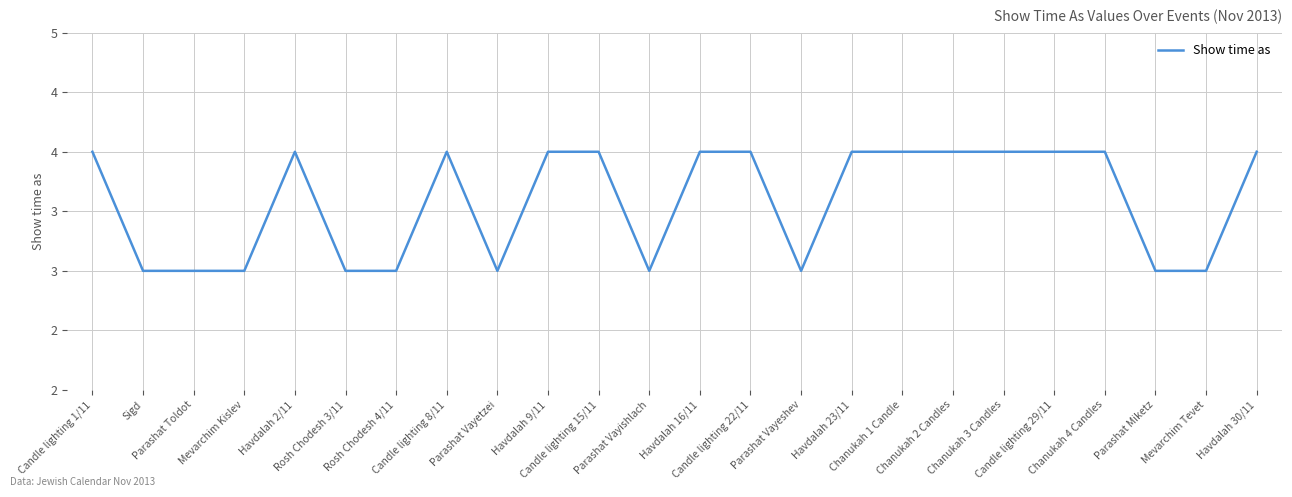

How many values are below 4?

10